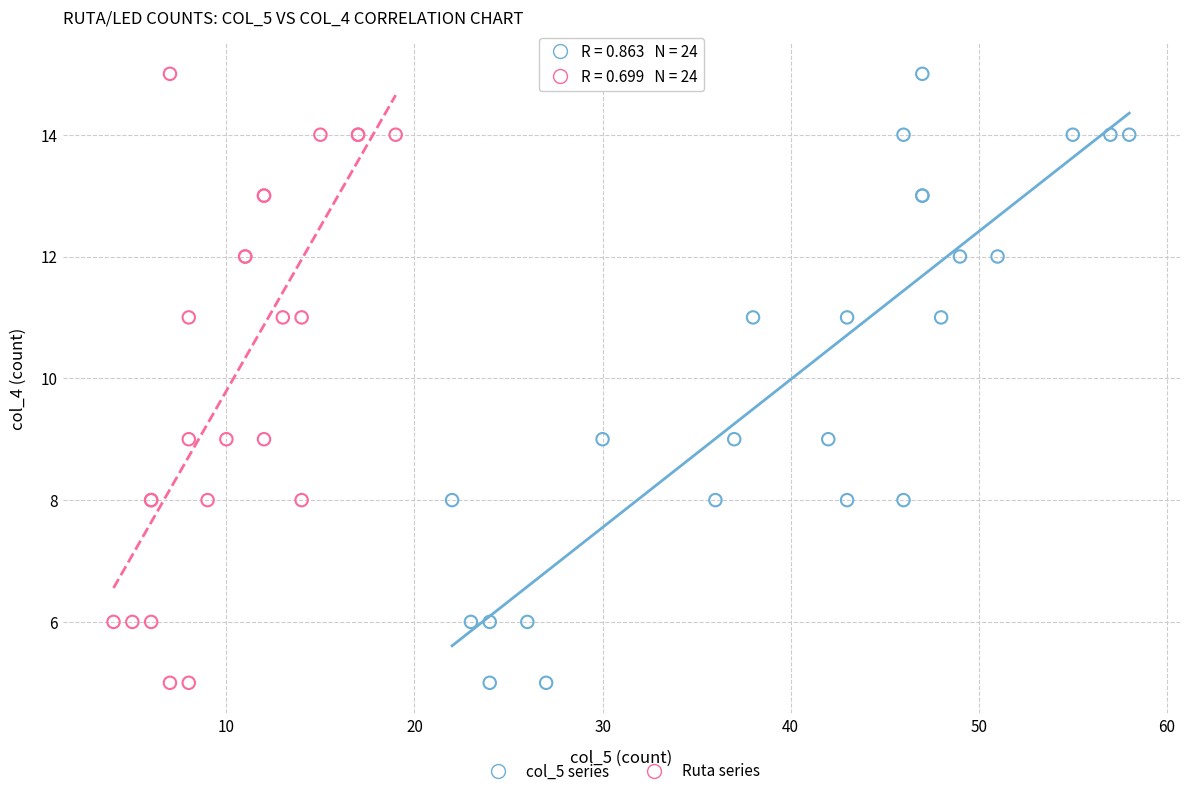

What are all the series names shown in the legend?

col_5 series, Ruta series